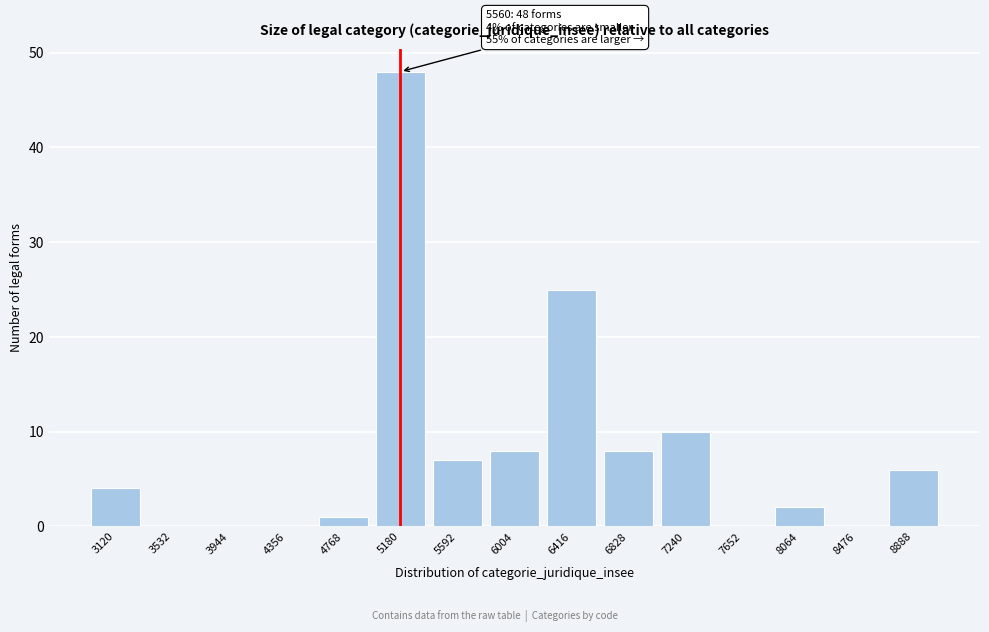

Reading left to right, what are all the values shown in this chart?

3120=4	3532=0	3944=0	4356=0	4768=1	5180=48	5592=7	6004=8	6416=25	6828=8	7240=10	7652=0	8064=2	8476=0	8888=6